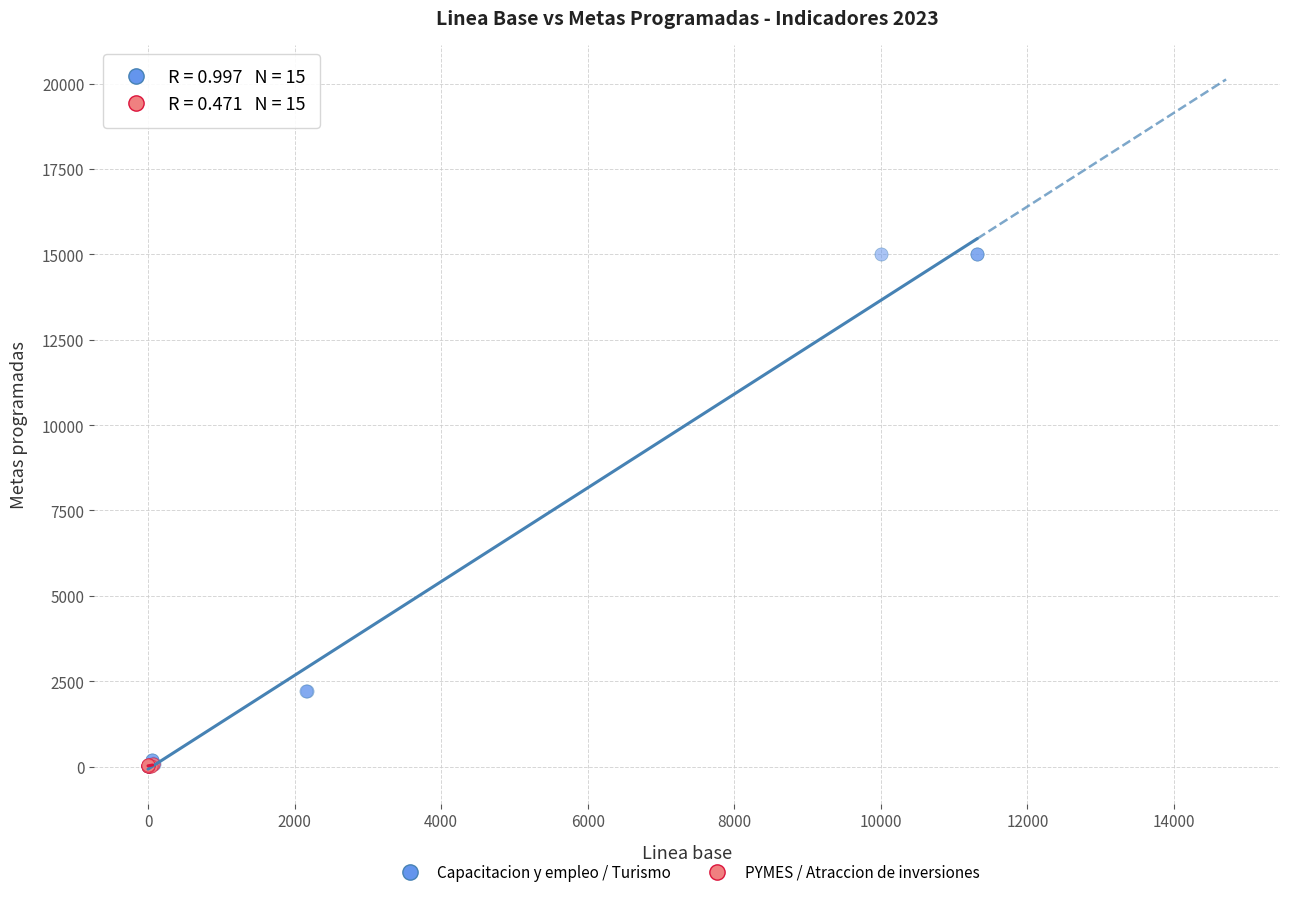

Which series contains the highest Y value?

Capacitacion y empleo / Turismo